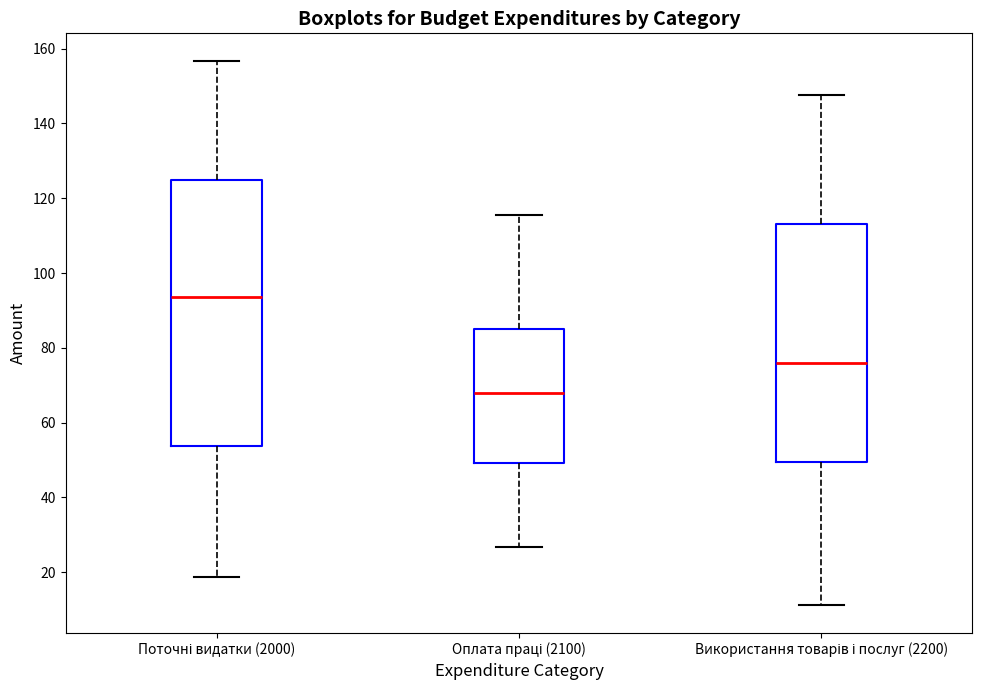

Reading left to right, read every box against the y-axis: the position of its median line, the range the box covers, and the ends of its whiskers. The values are not printed on the chart, so give them approximately, as read against the axis.

Поточні видатки (2000): median 94, box 54 to 124, whiskers 18 to 156
Оплата праці (2100): median 68, box 50 to 84, whiskers 26 to 116
Використання товарів і послуг (2200): median 76, box 50 to 114, whiskers 12 to 148